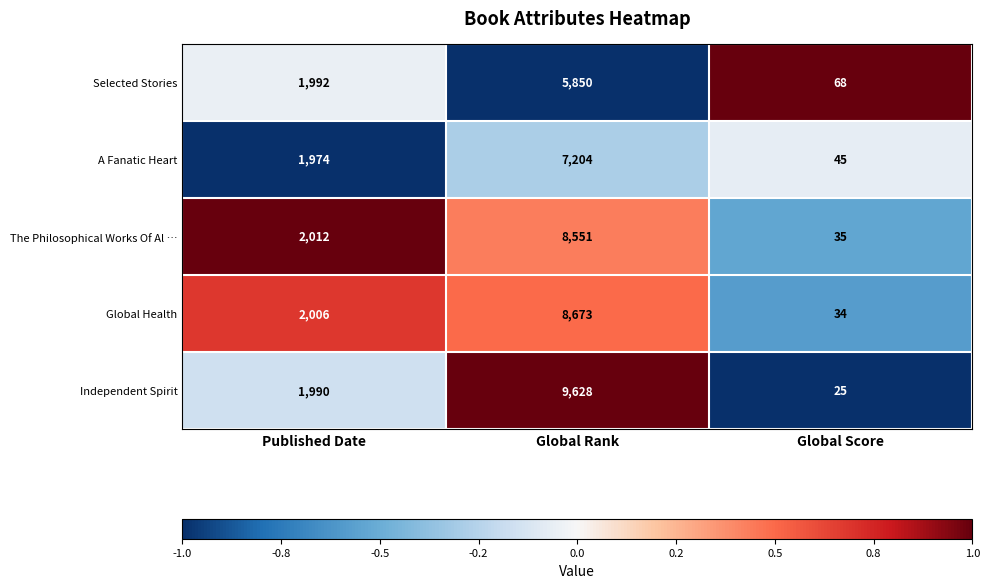

How many data points does each series have?

3